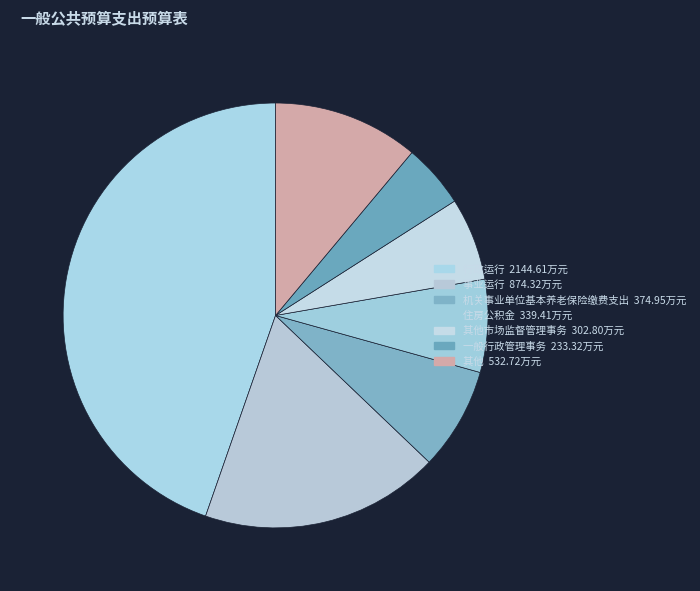

How many slices are in this pie chart?

7